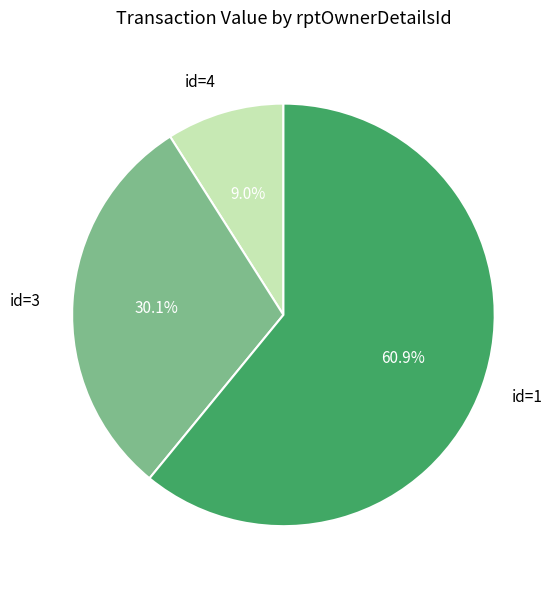

Which slice is the smallest?

id=4